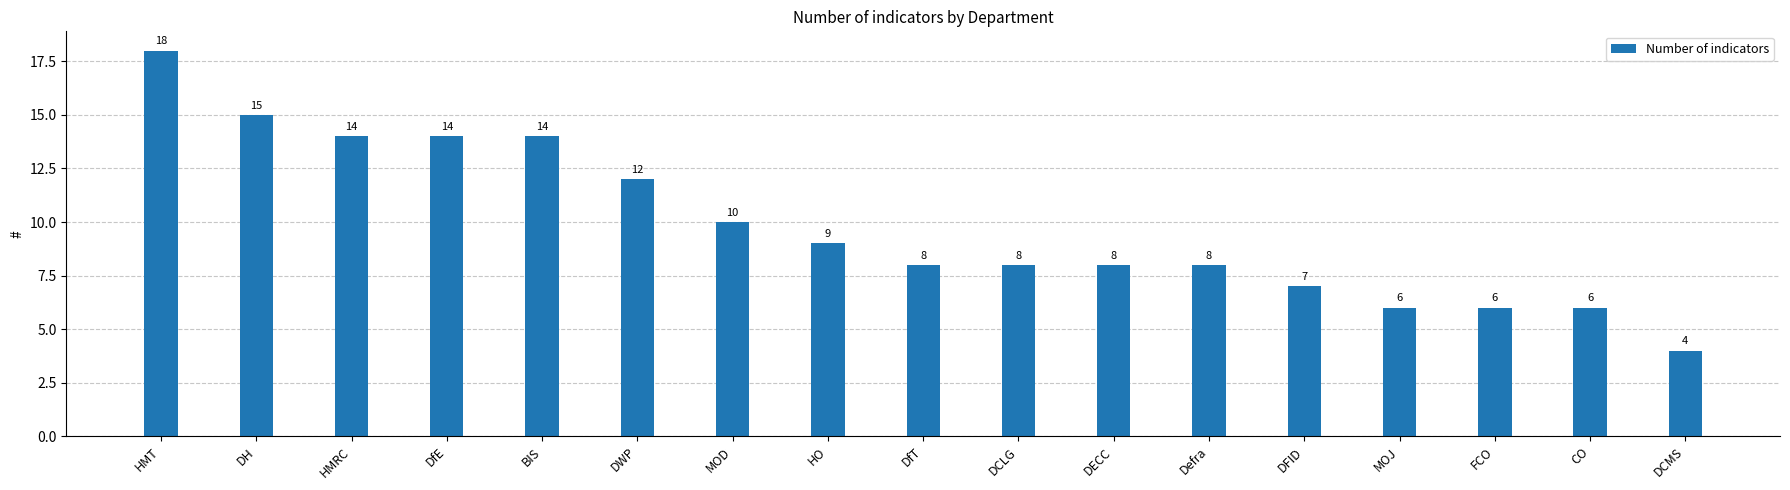

Between DECC and DFID, which is larger?

DECC